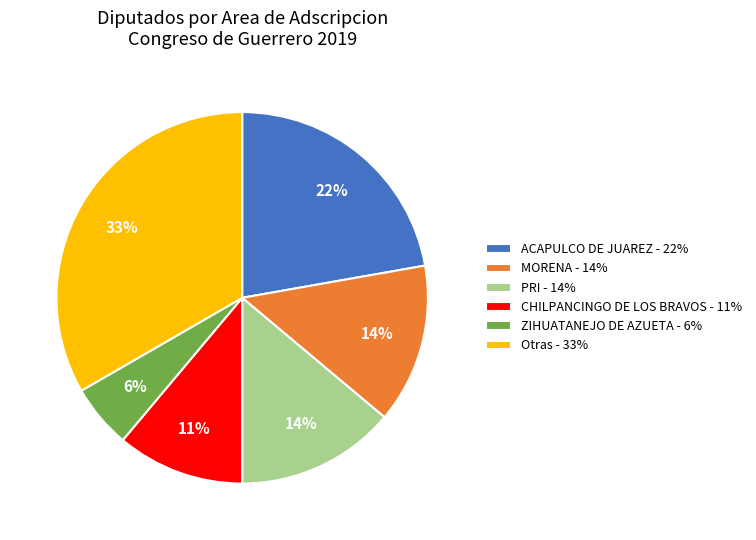

Do MORENA - 14% and Otras - 33% together represent more than half of the pie?

No